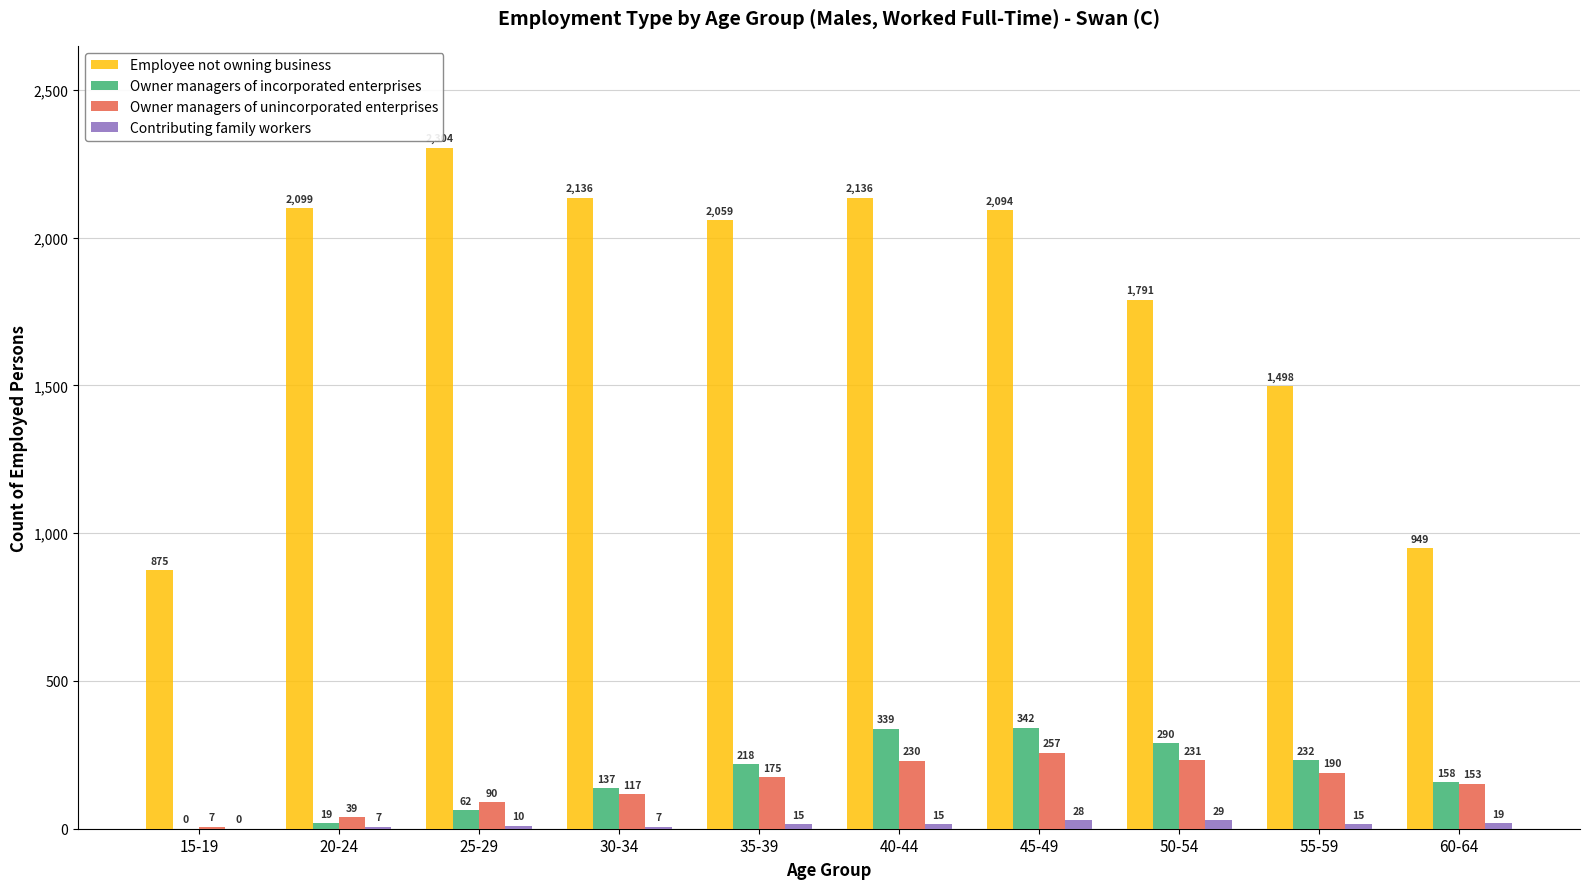

The value of Owner managers of unincorporated enterprises at 45-49 is 257. True or false?

True